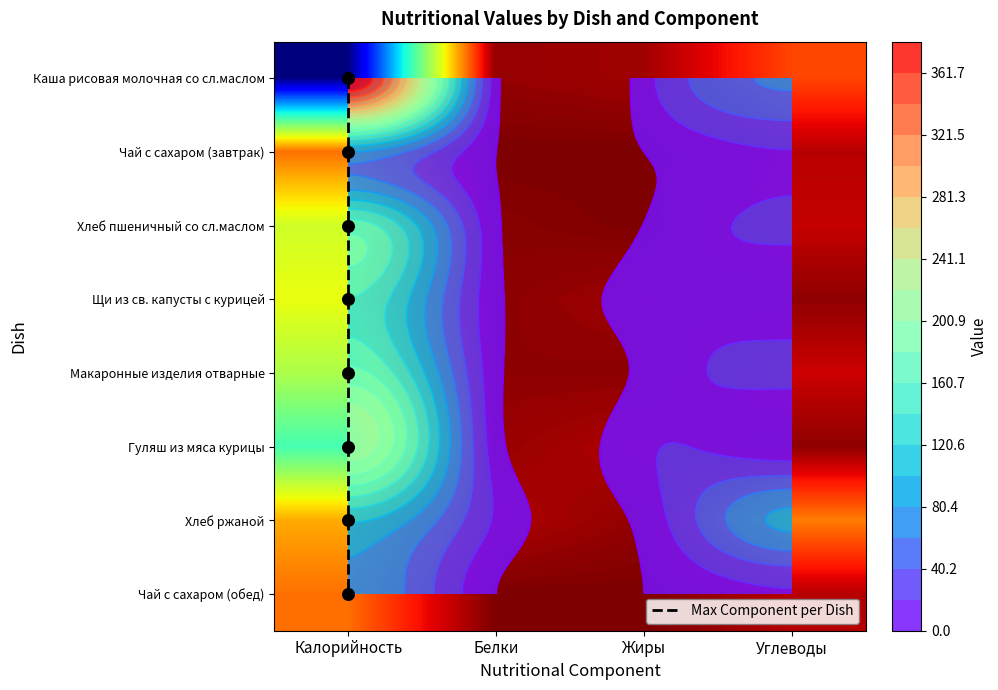

At Калорийность, list the series in order from smallest to largest.

Чай с сахаром (завтрак), Чай с сахаром (обед), Хлеб ржаной, Щи из св. капусты с курицей, Хлеб пшеничный со сл.маслом, Макаронные изделия отварные, Гуляш из мяса курицы, Каша рисовая молочная со сл.маслом